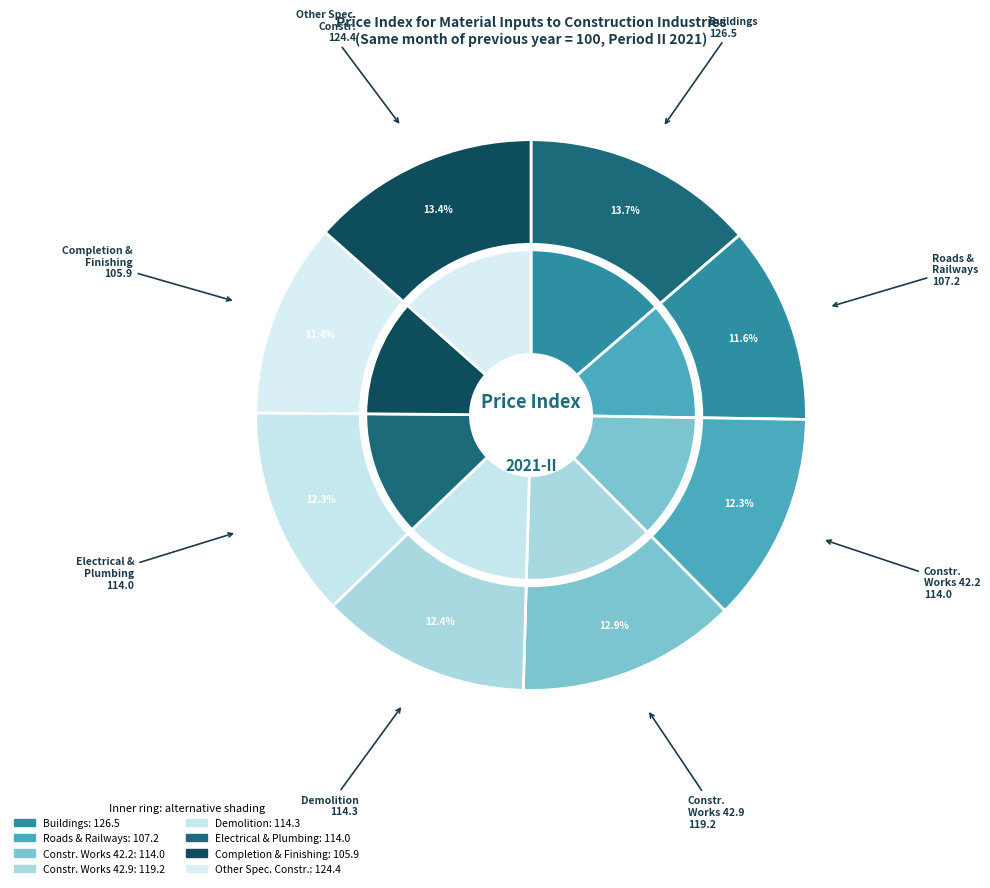

What is the ratio of the value at Other specialised construction works to the value at Demolition and site preparation?

1.1